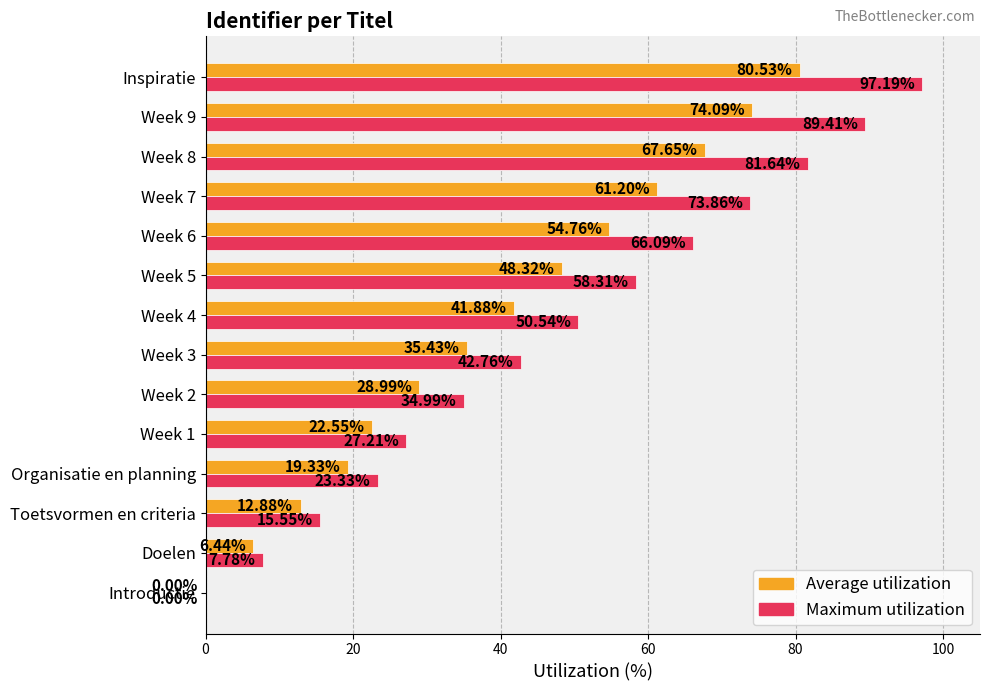

What is the sum of all Maximum utilization values?

668.7